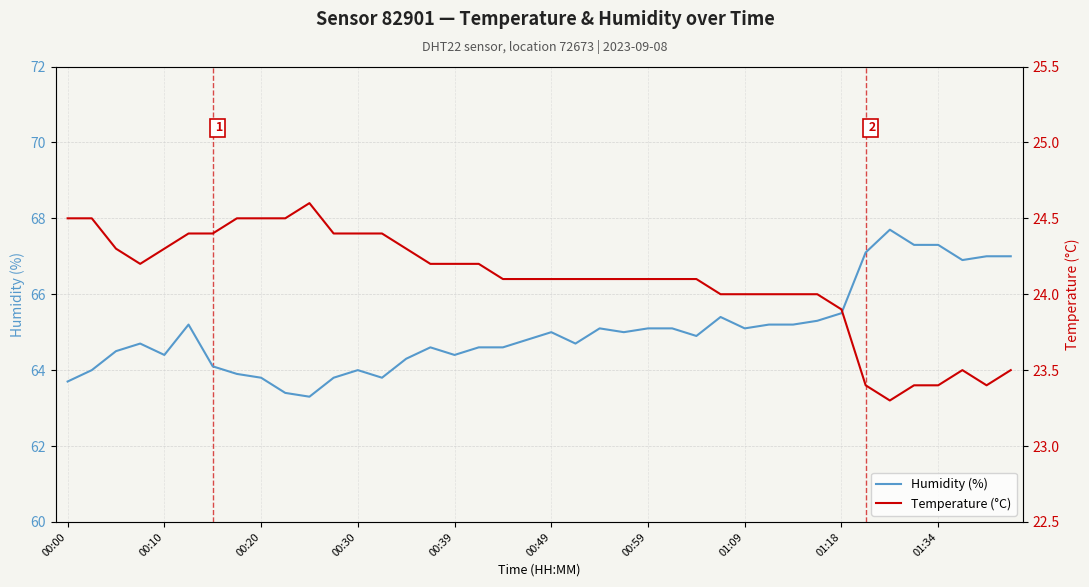

What position from the left is 00:10?

2